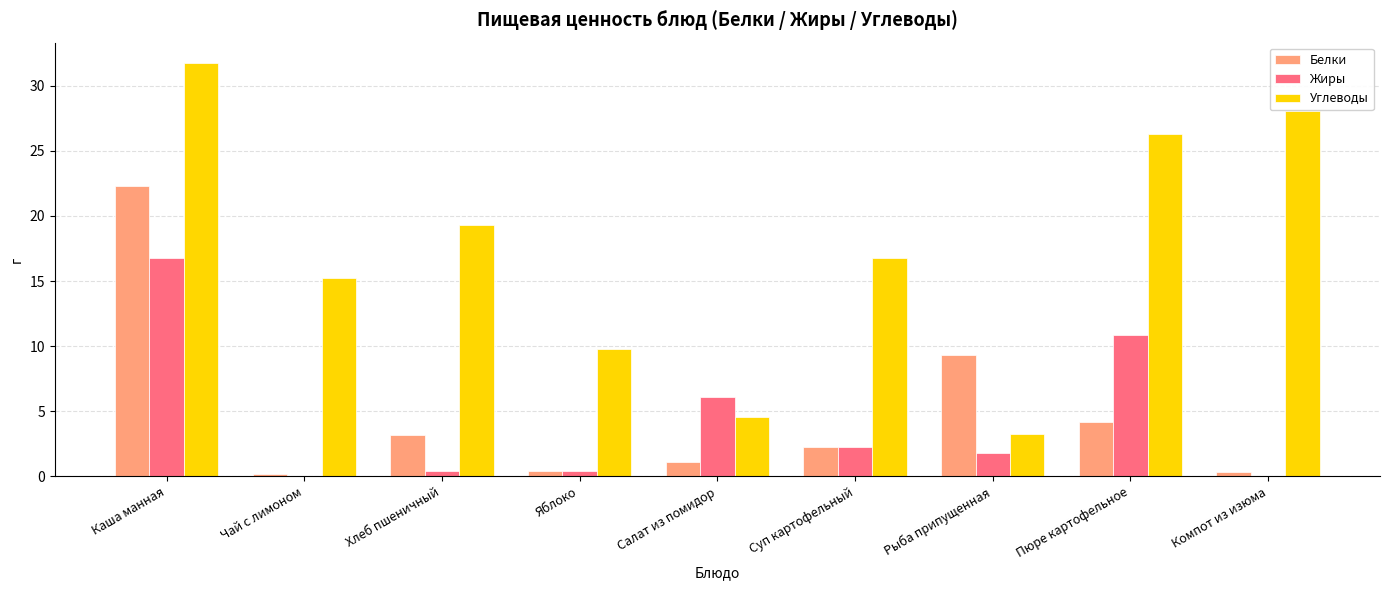

Where is Белки nearest to the value 11?

Рыба припущенная